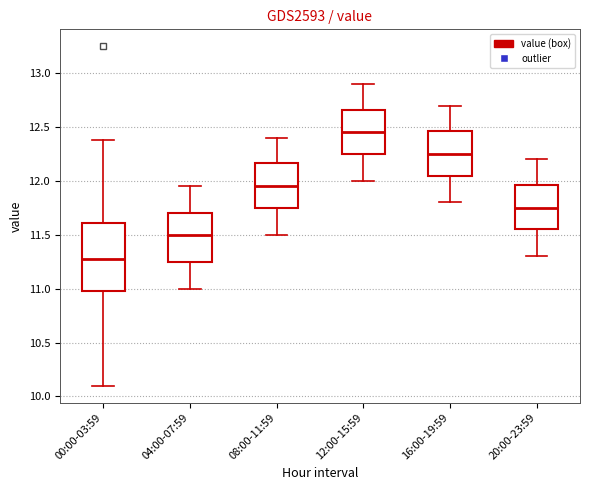

Reading left to right, read every box against the y-axis: the position of its median line, the range the box covers, and the ends of its whiskers. The values are not printed on the chart, so give them approximately, as read against the axis.

00:00-03:59: median 11.30, box 11.00 to 11.60, whiskers 10.10 to 12.40
04:00-07:59: median 11.50, box 11.25 to 11.70, whiskers 11.00 to 11.95
08:00-11:59: median 11.95, box 11.75 to 12.15, whiskers 11.50 to 12.40
12:00-15:59: median 12.45, box 12.25 to 12.65, whiskers 12.00 to 12.90
16:00-19:59: median 12.25, box 12.05 to 12.45, whiskers 11.80 to 12.70
20:00-23:59: median 11.75, box 11.55 to 11.95, whiskers 11.30 to 12.20